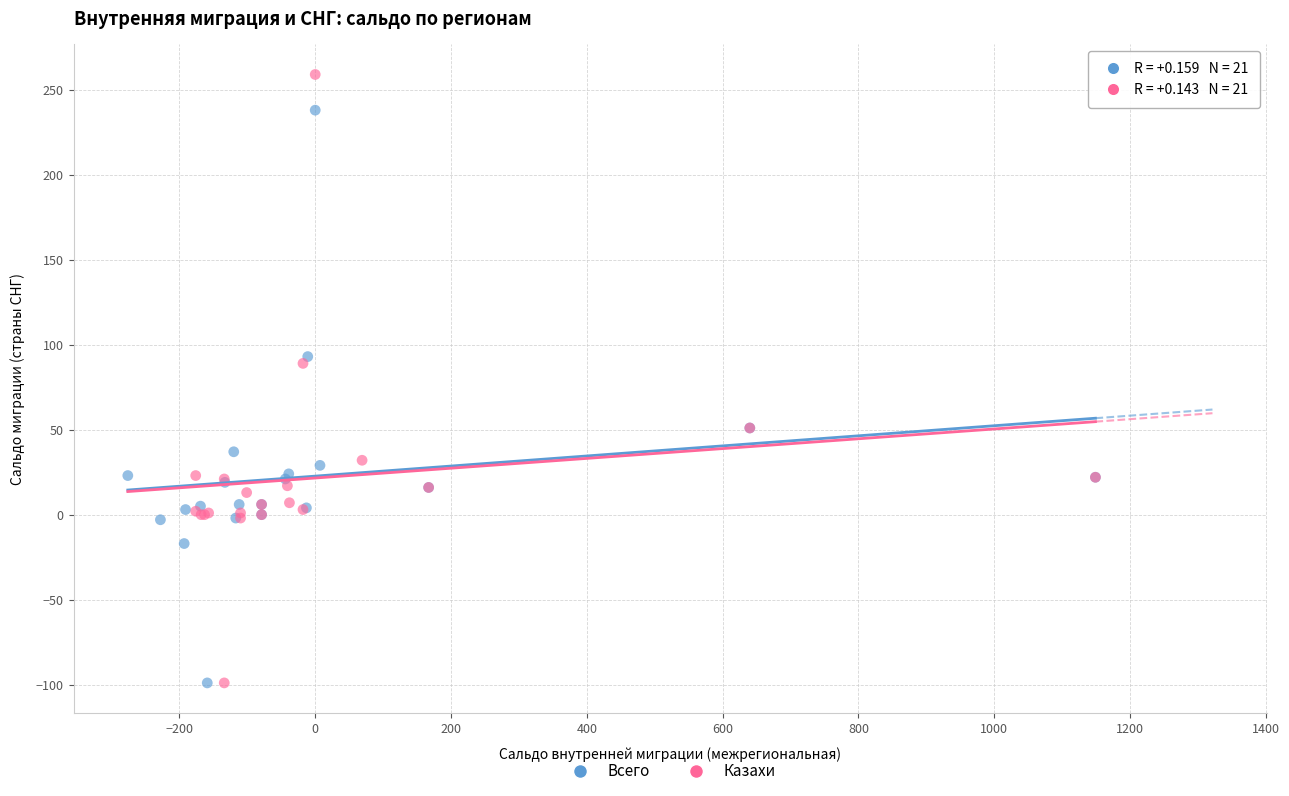

Which series reaches the maximum Y coordinate?

Казахи